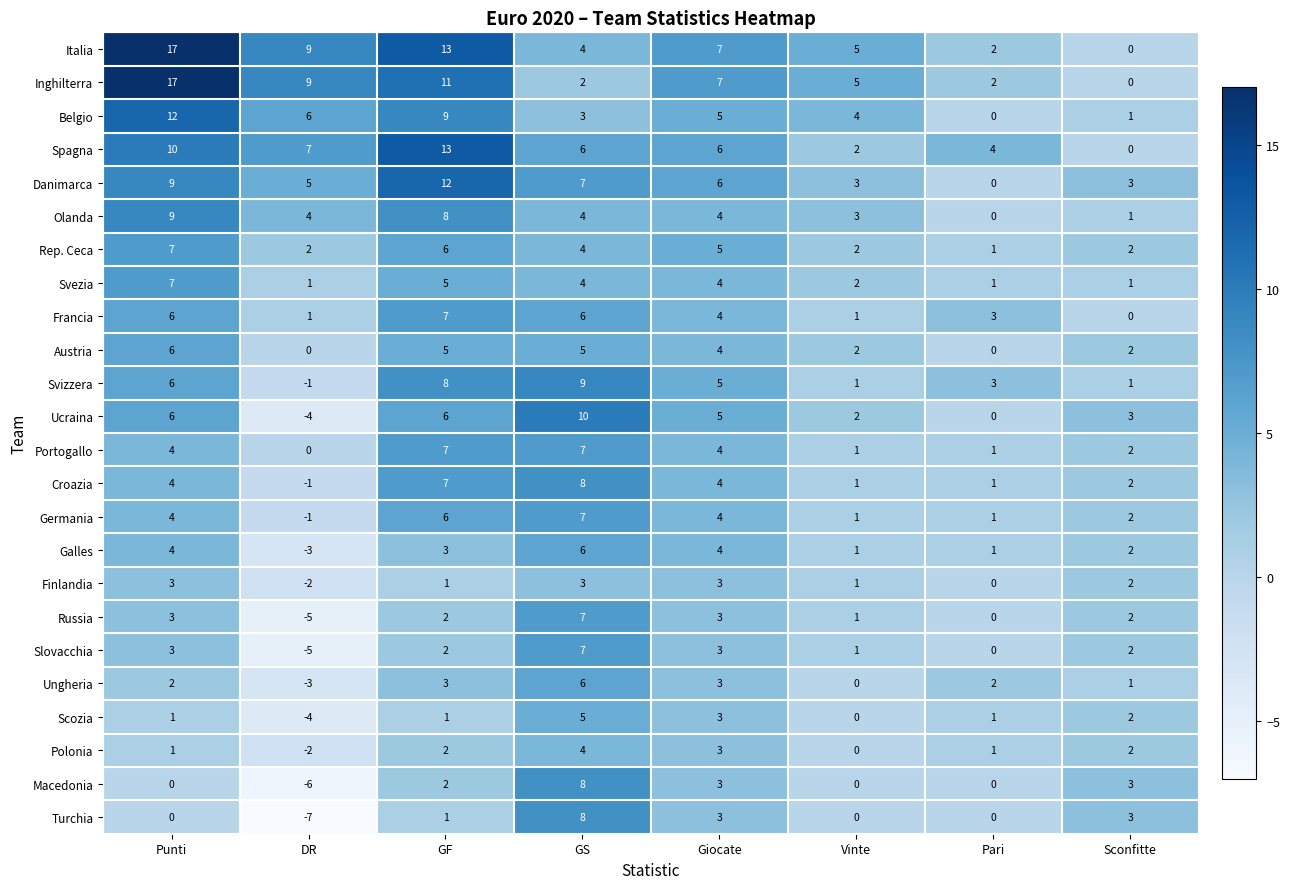

Which series has the largest total across all categories?

Italia